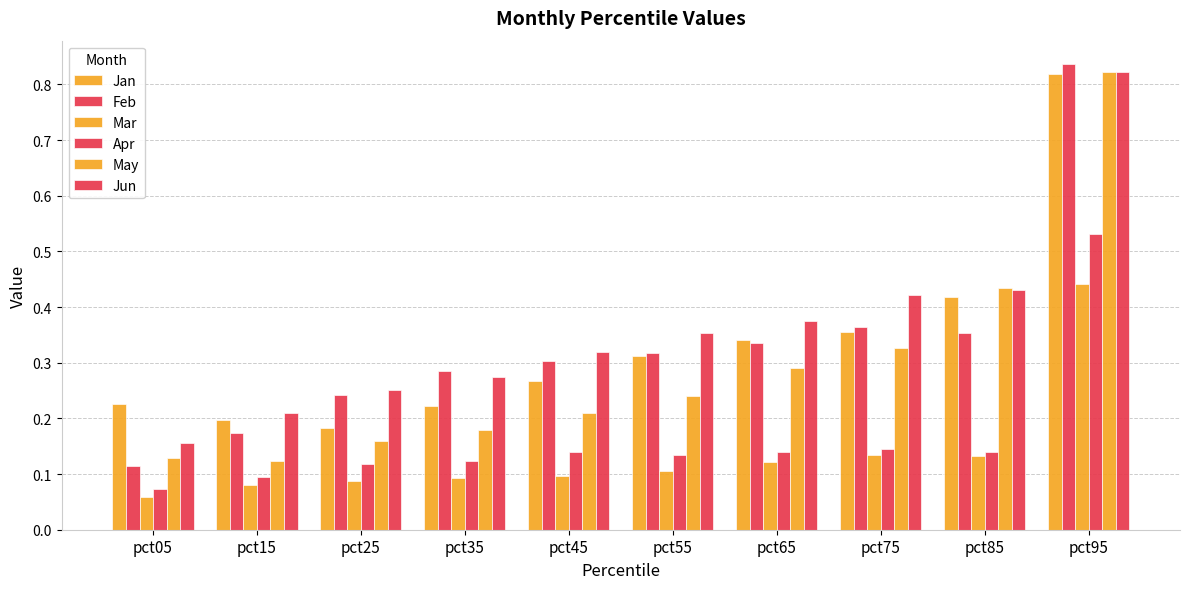

The Jan series shows 1.4 at pct95. True or false?

False